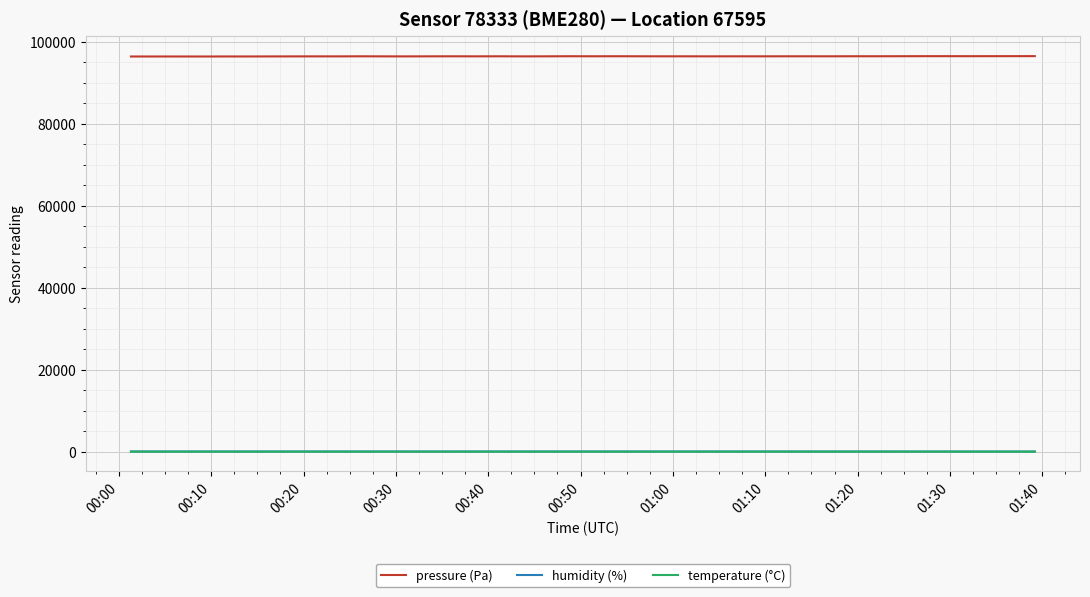

What is the maximum value shown in the chart?

96462.6